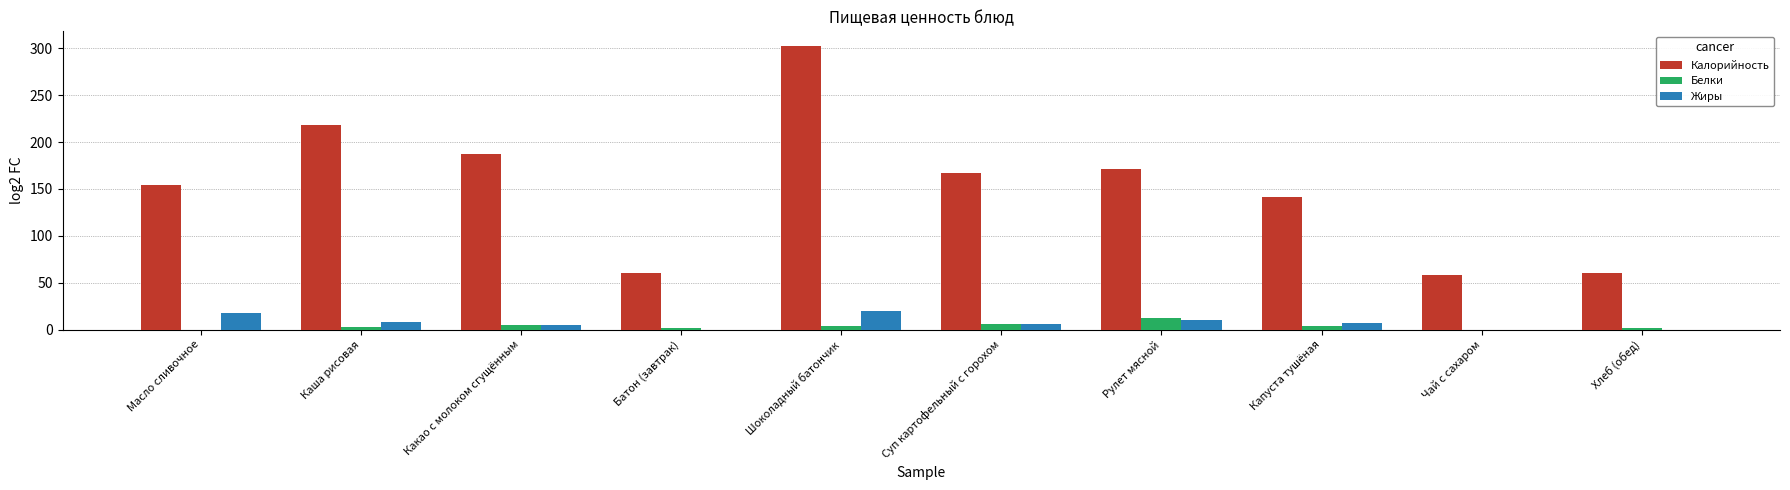

What is the highest value of the Жиры series?

20.0